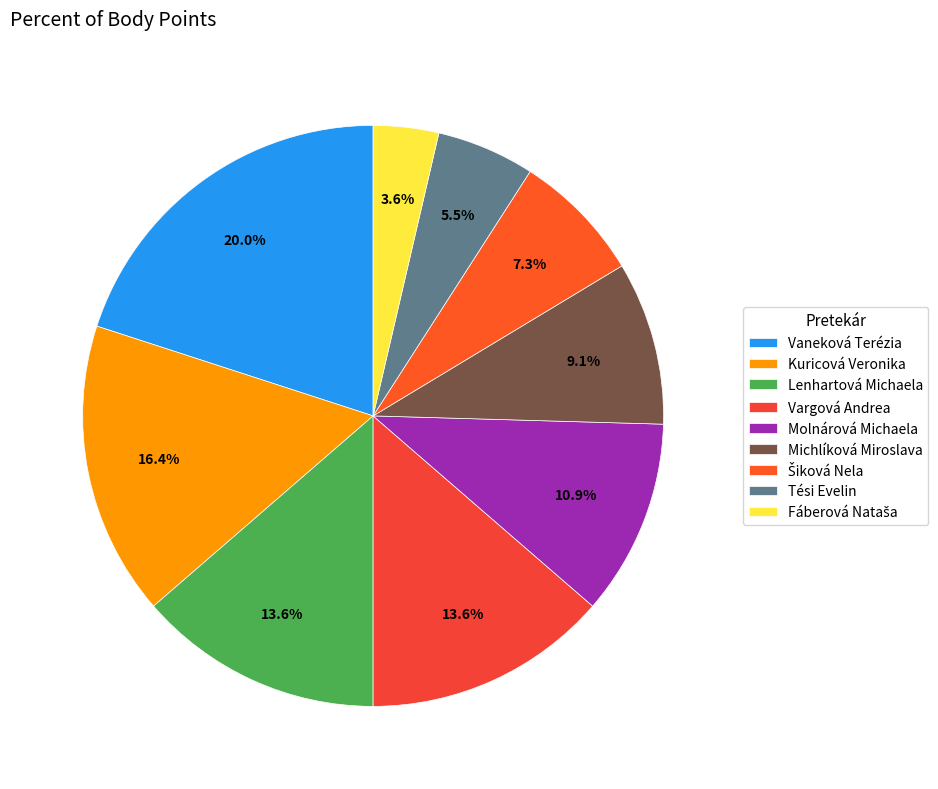

True or false: Vargová Andrea accounts for 26% of the total.

False